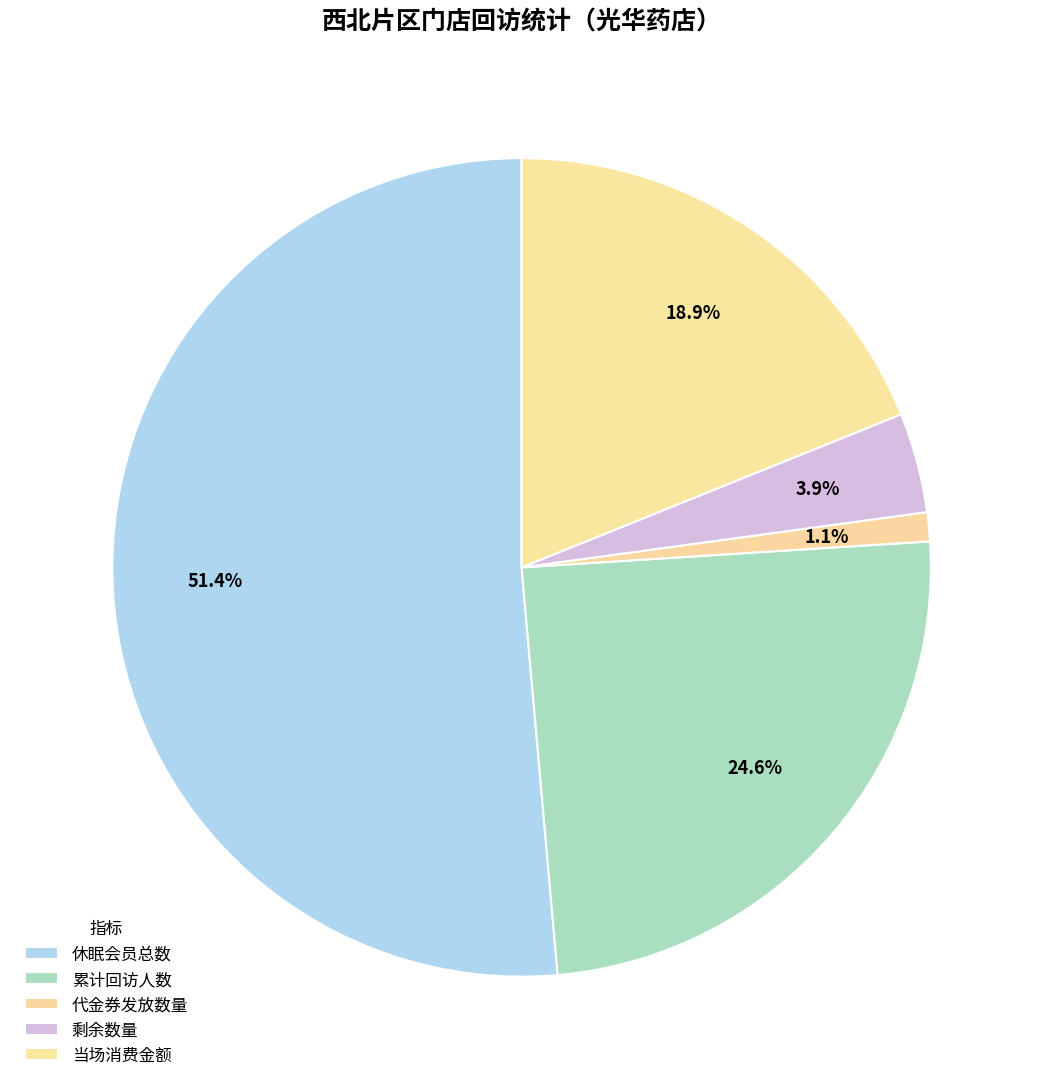

Is it true that 休眠会员总数 is 51% of the pie?

True